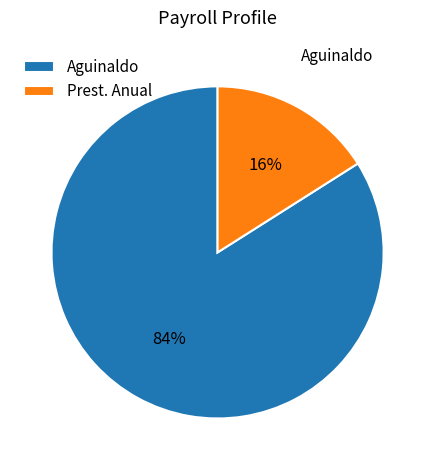

To the nearest percent, what is the difference between the largest and smallest slice percentages?

68%